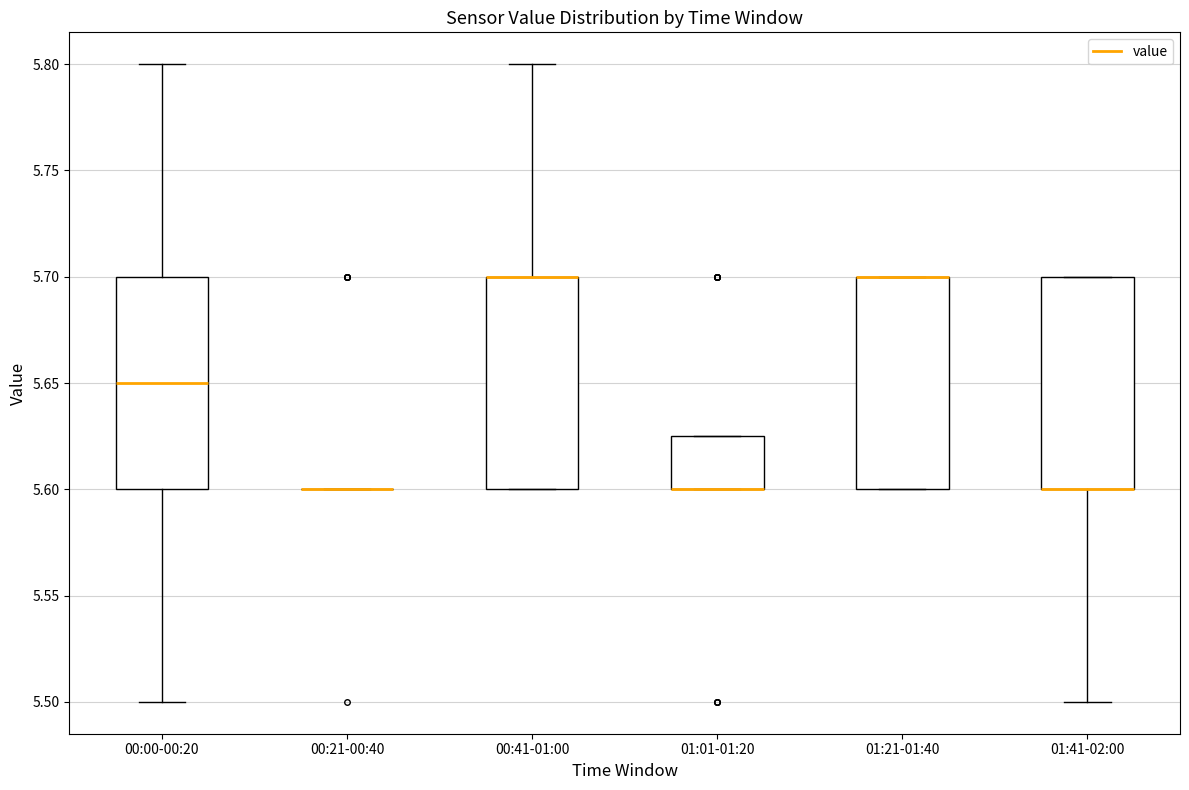

Reading left to right, transcribe this box plot: for each box, give where its median line is, the range the box spans, and where its two whiskers end, as read against the y-axis. The values are not printed on the chart, so give them approximately, as read against the axis.

00:00-00:20: median 5.650, box 5.600 to 5.700, whiskers 5.500 to 5.800
00:21-00:40: box collapsed to a line at 5.600, whiskers 5.600 to 5.600
00:41-01:00: median 5.700 (drawn on the box's upper edge), box 5.600 to 5.700, whiskers 5.600 to 5.800
01:01-01:20: median 5.600 (drawn on the box's lower edge), box 5.600 to 5.625, whiskers 5.600 to 5.625
01:21-01:40: median 5.700 (drawn on the box's upper edge), box 5.600 to 5.700, whiskers 5.600 to 5.700
01:41-02:00: median 5.600 (drawn on the box's lower edge), box 5.600 to 5.700, whiskers 5.500 to 5.700